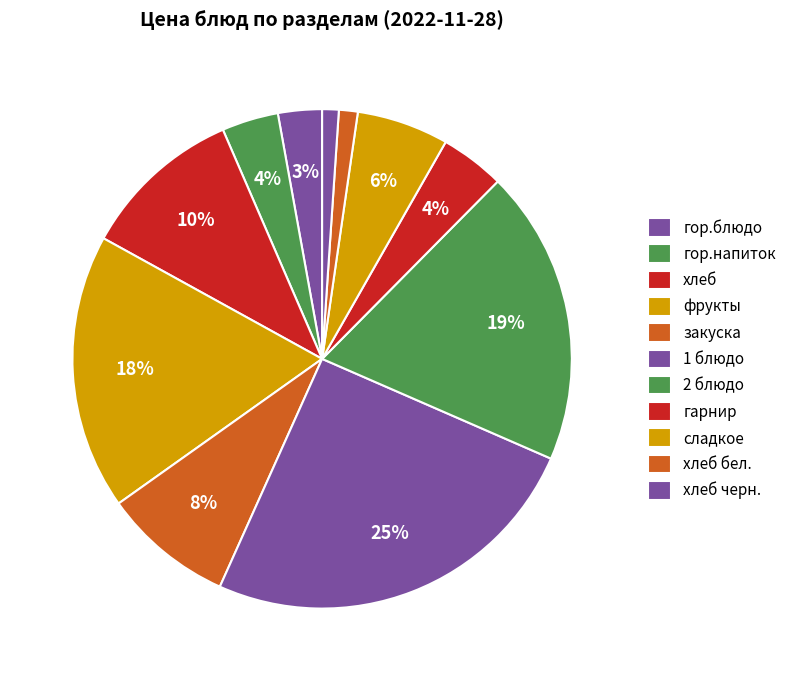

To the nearest percent, what is the average slice percentage?

9%